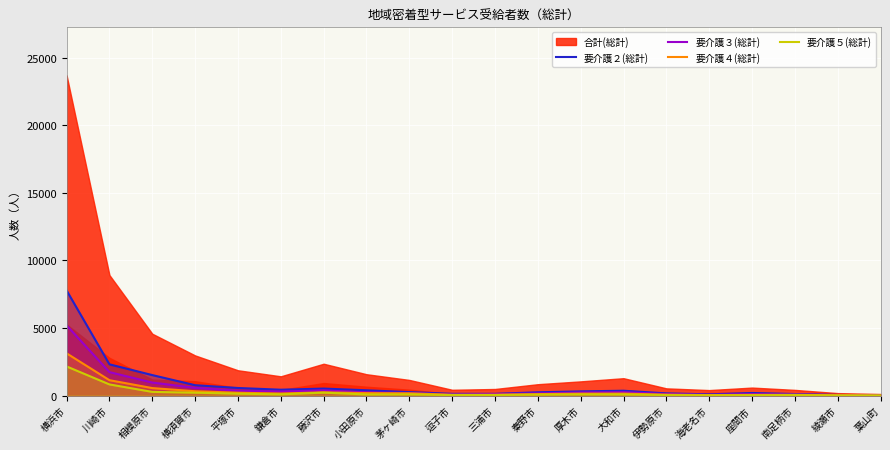

The value of 要介護２(総計) at 横須賀市 is 771. True or false?

True